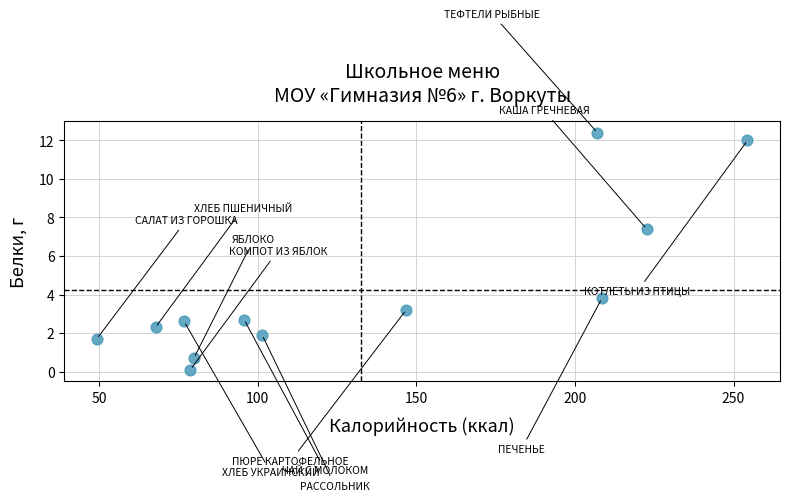

What is the range of X values (max minus min)?

205.1